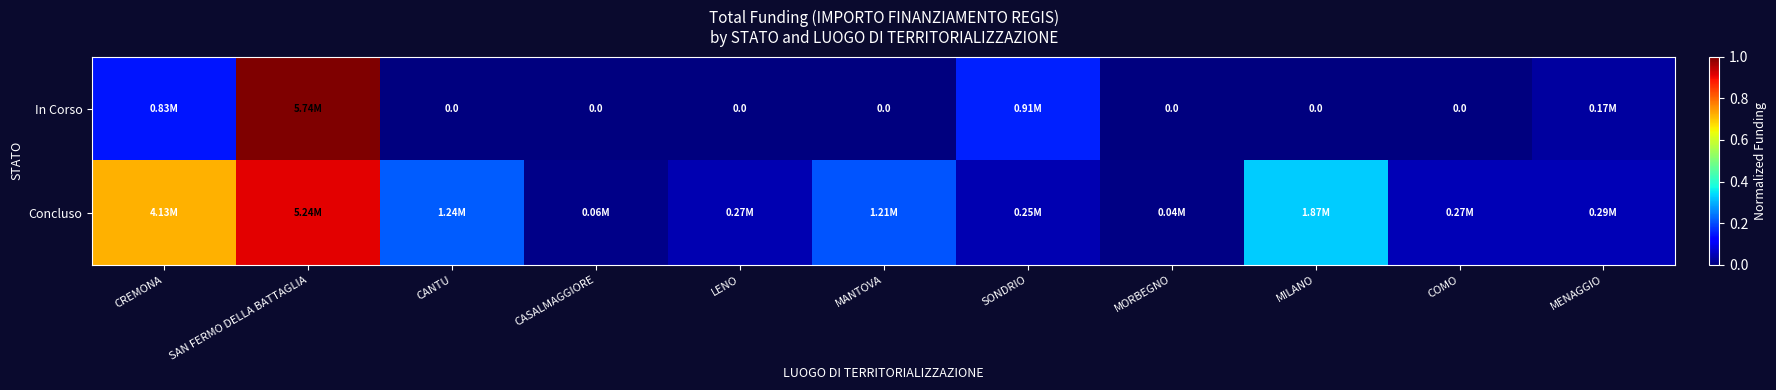

What is the highest value of the In Corso series?

1.0